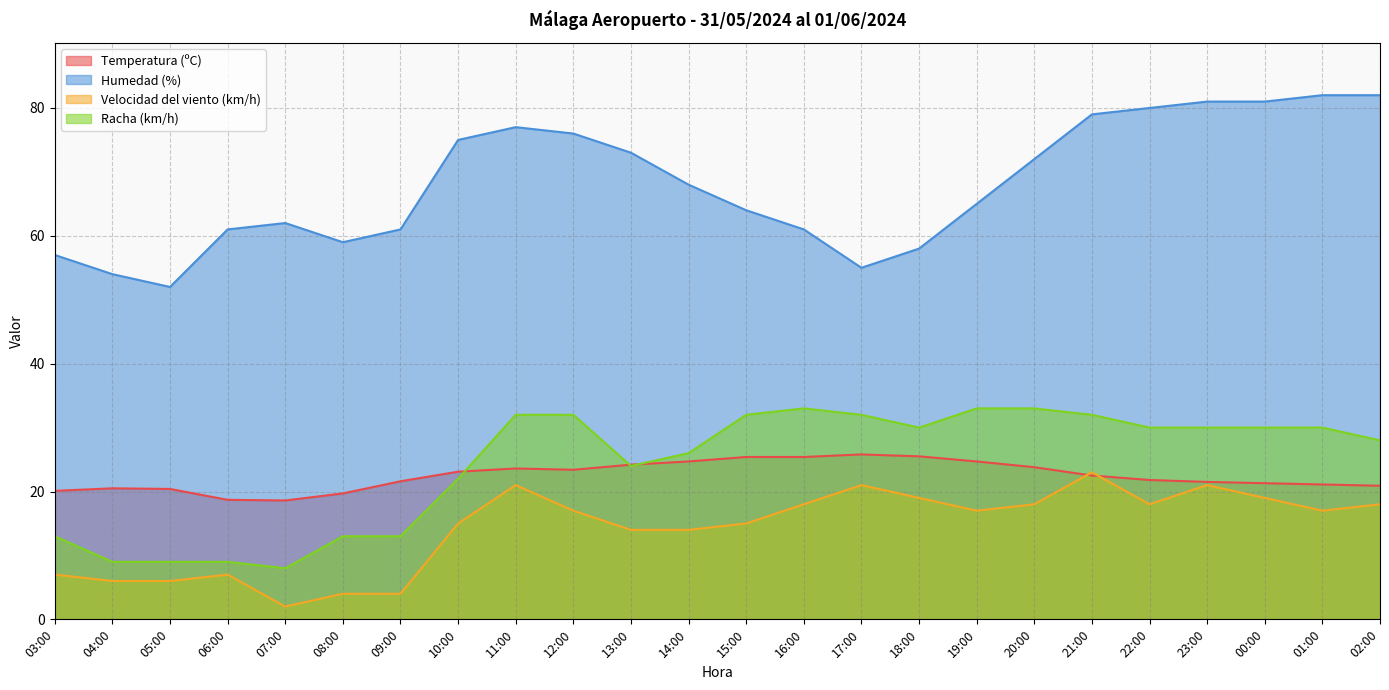

What is the label of the 9th point from the right?

18:00